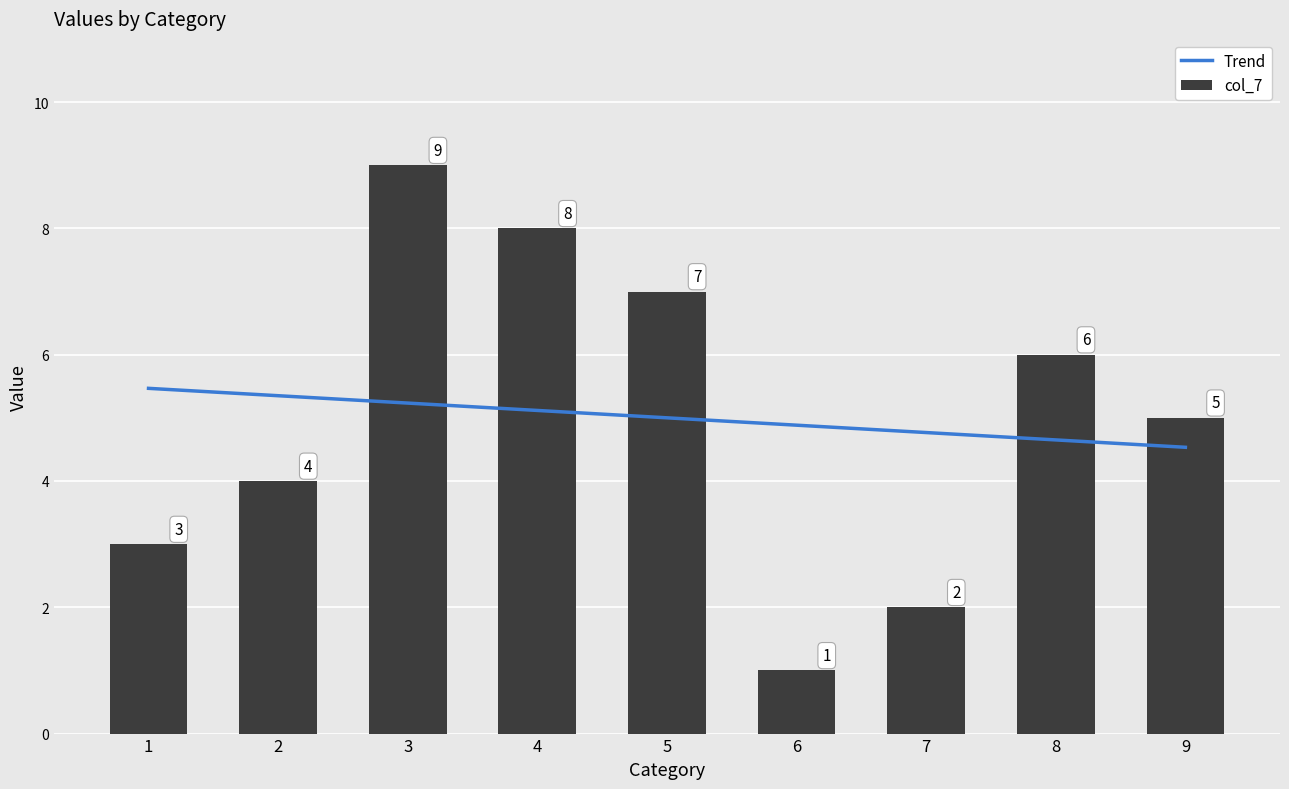

What value does the col_7 series have at 5?

7